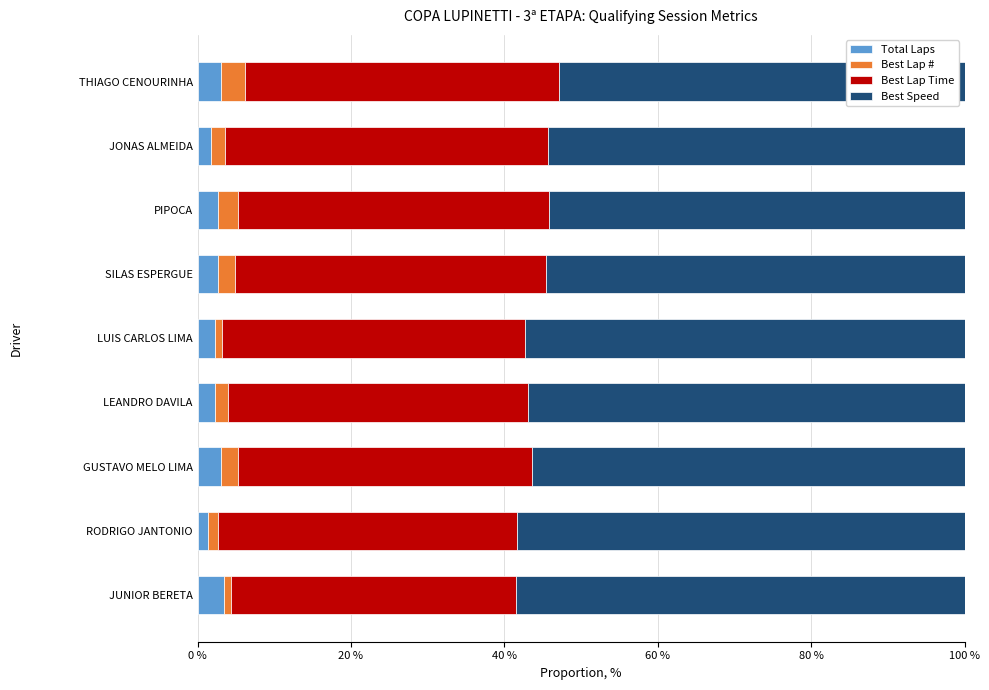

Is it true that Total Laps equals 2.2 at LEANDRO DAVILA?

True